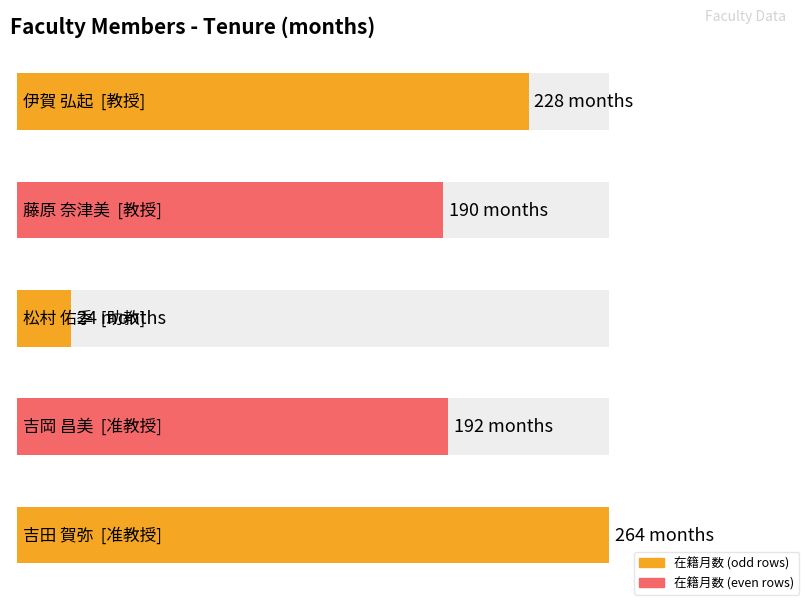

Which series has the largest total across all categories?

在籍月数